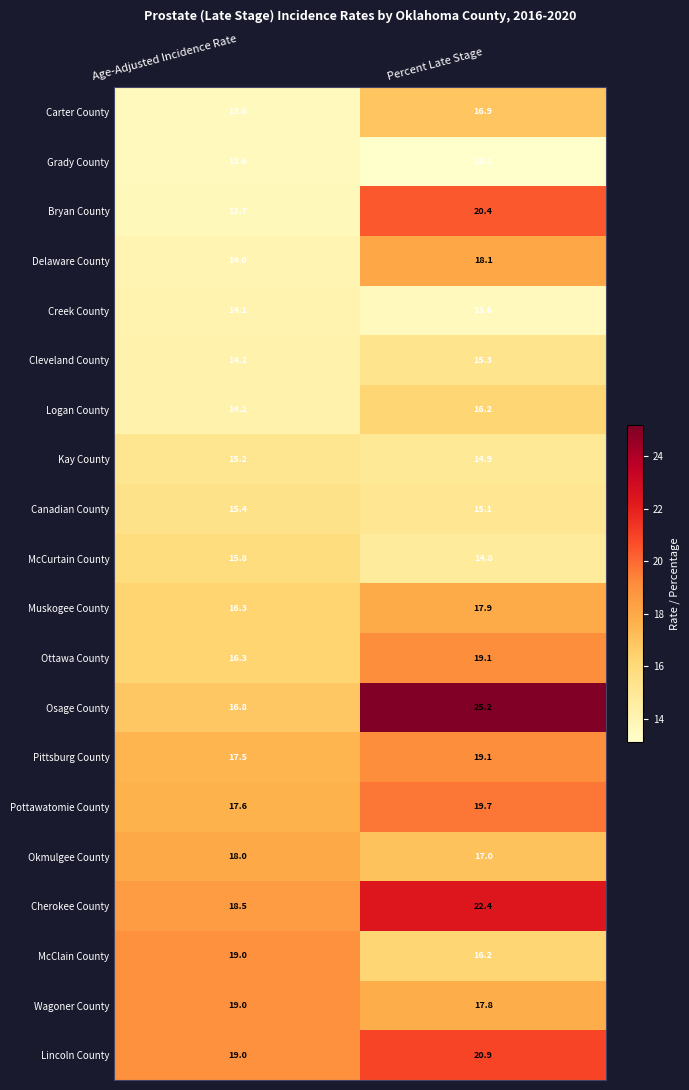

The value of Creek County at Percent Late Stage is 9.2. True or false?

False